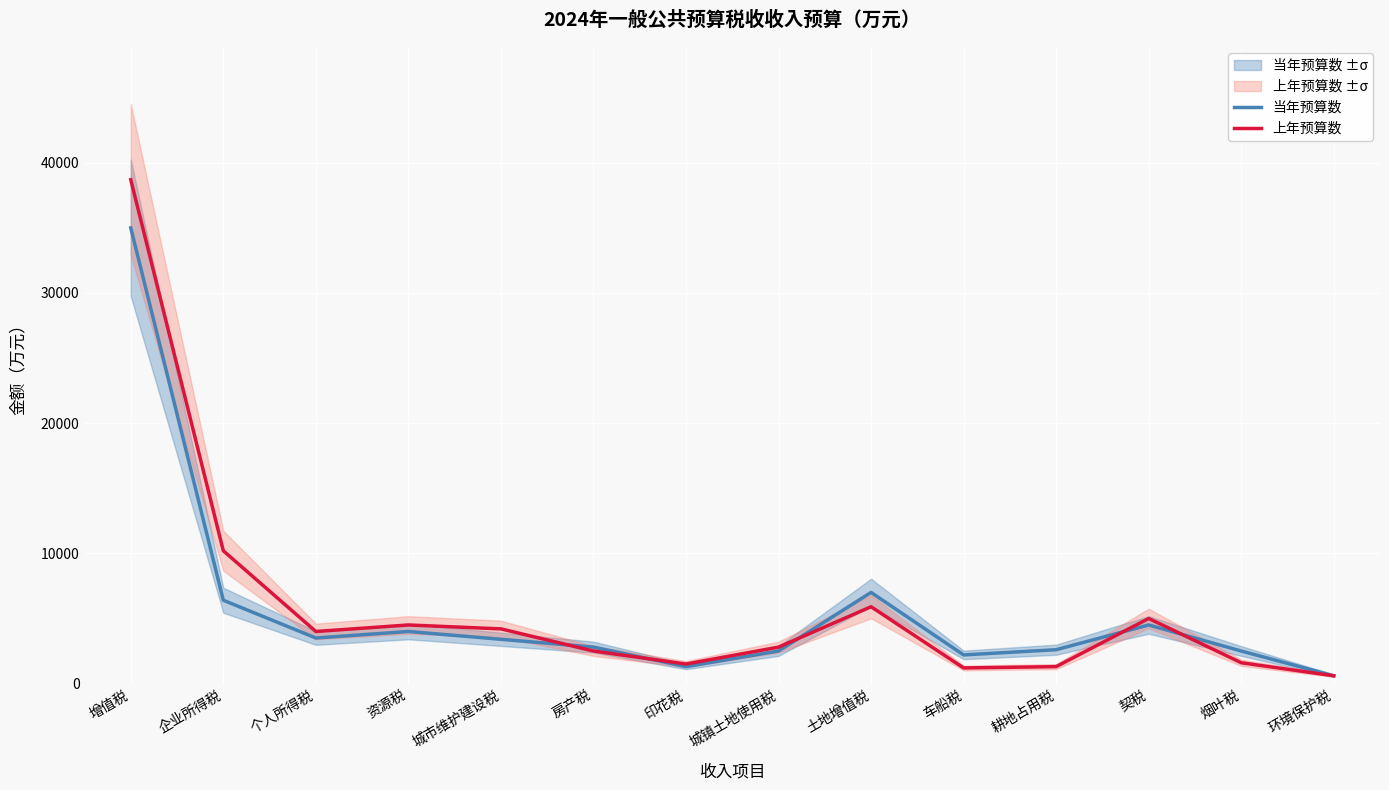

Between 土地增值税 and 契税, which is larger?

土地增值税